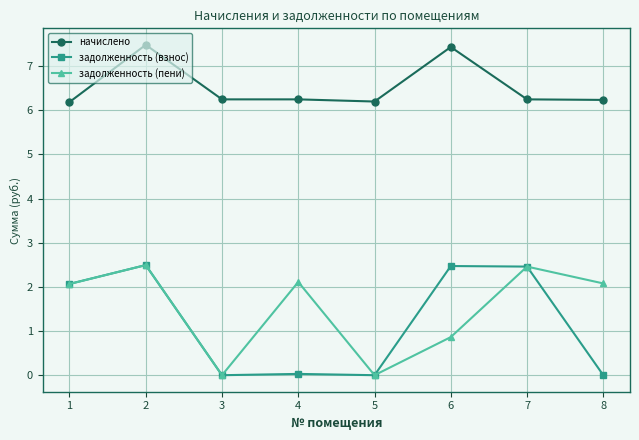

What is the value of the задолженность (пени) point at the 4th from the left?

2.1